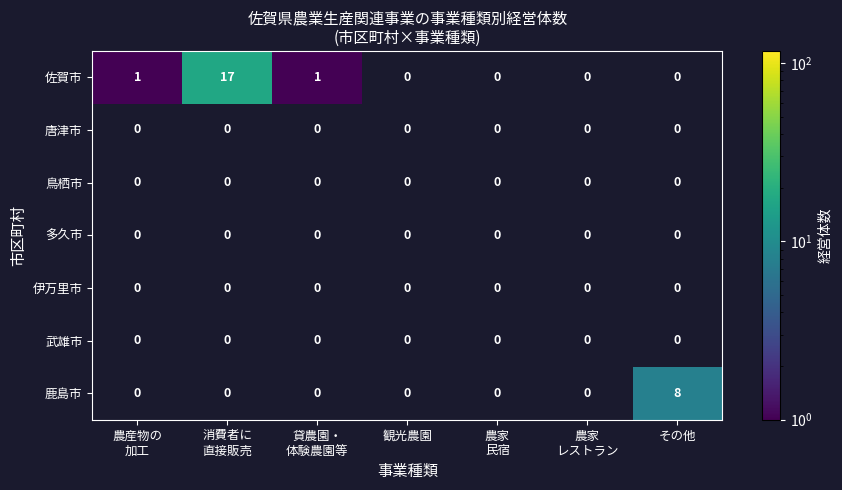

Which series has the largest range (max minus min)?

佐賀市